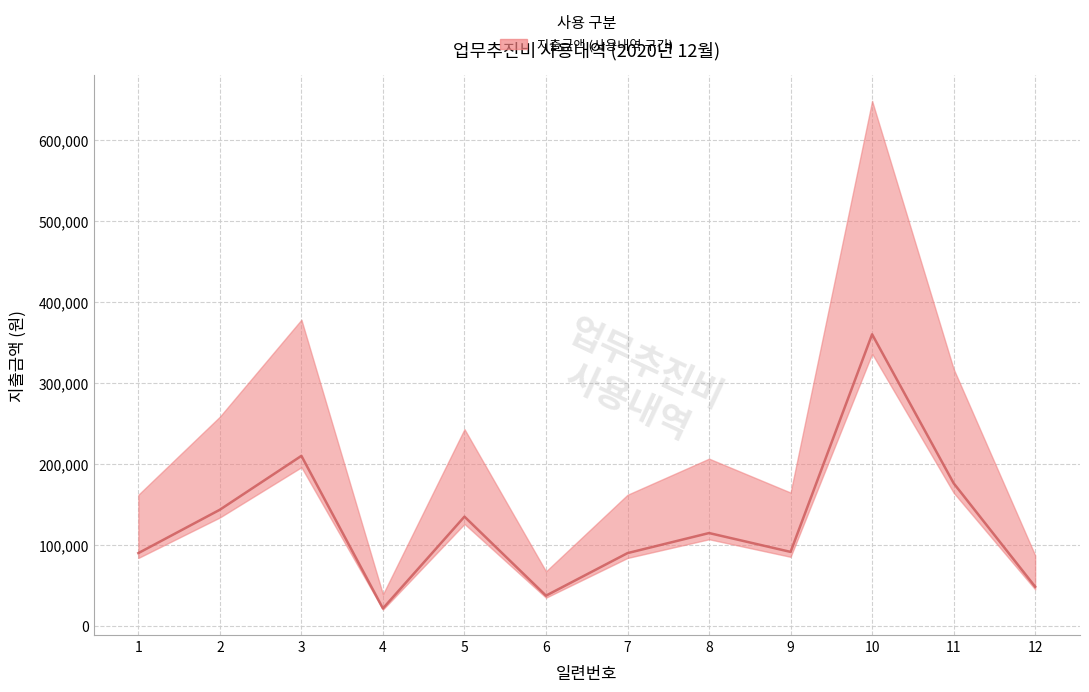

How many values are below 114750?

6